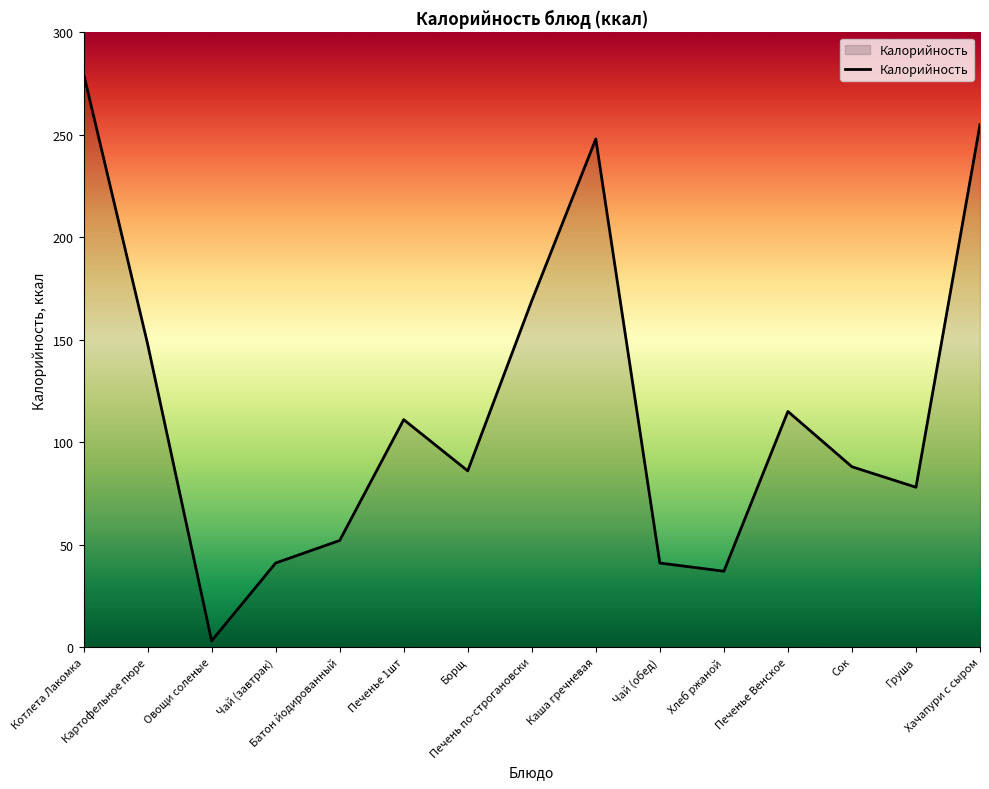

What is the change in value from Печенье 1шт to Хлеб ржаной?

-74